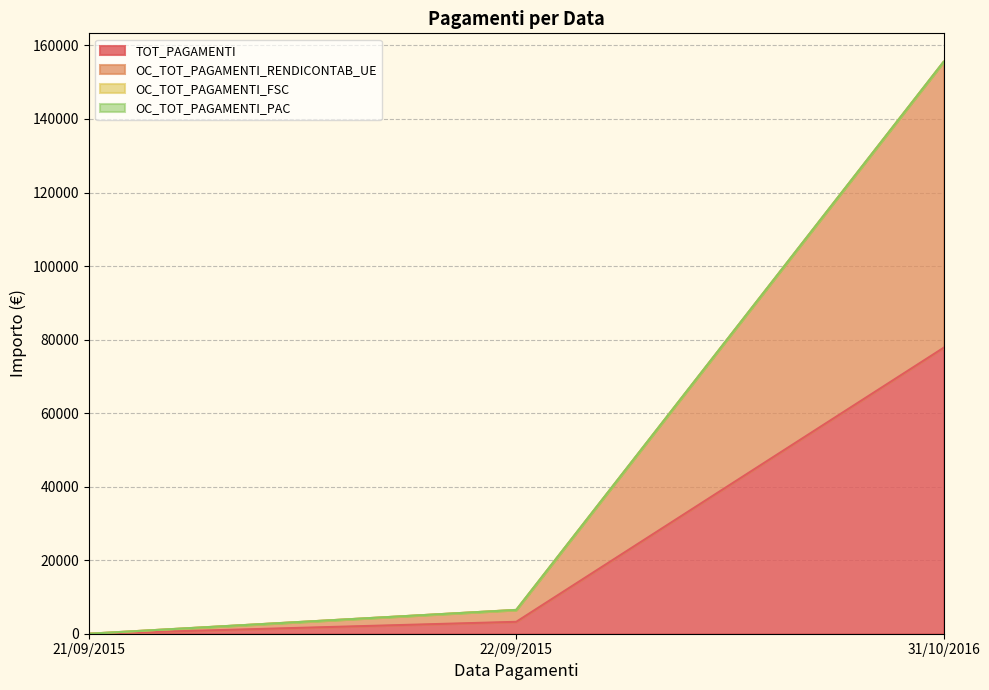

What is the label of the 1st point from the right?

31/10/2016